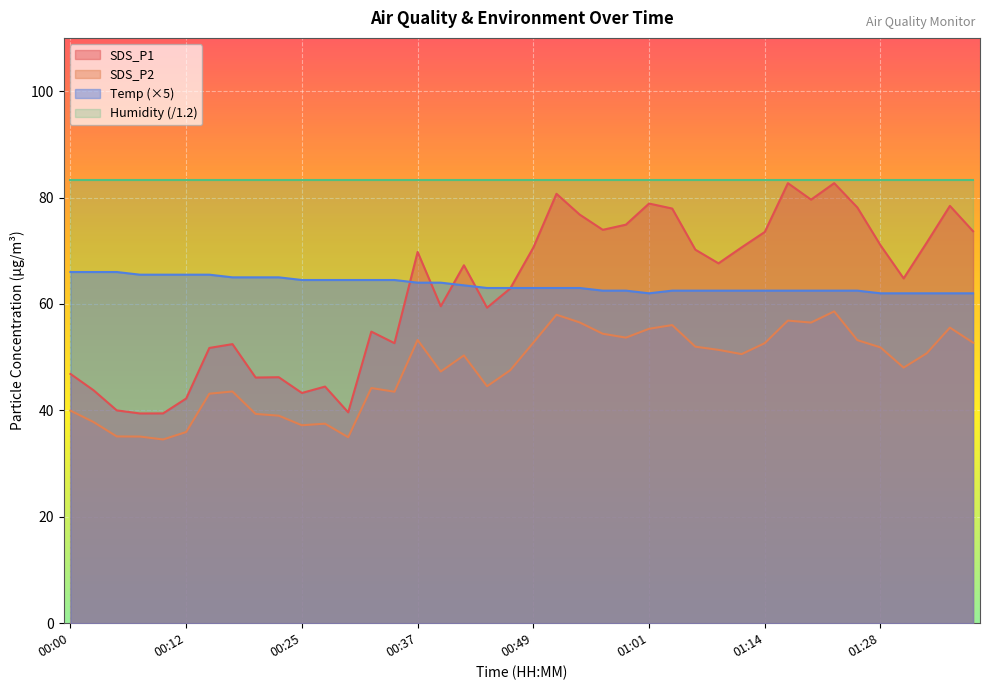

What is the difference between the maximum and second lowest values in the Temp series?

4.0